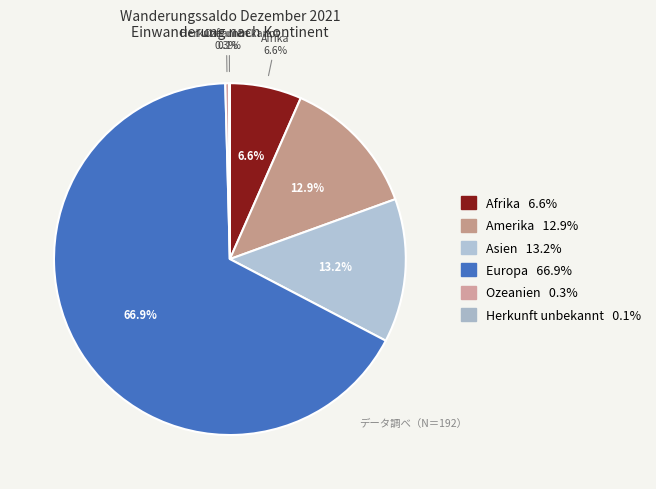

Between Asien and Ozeanien, which is larger?

Asien